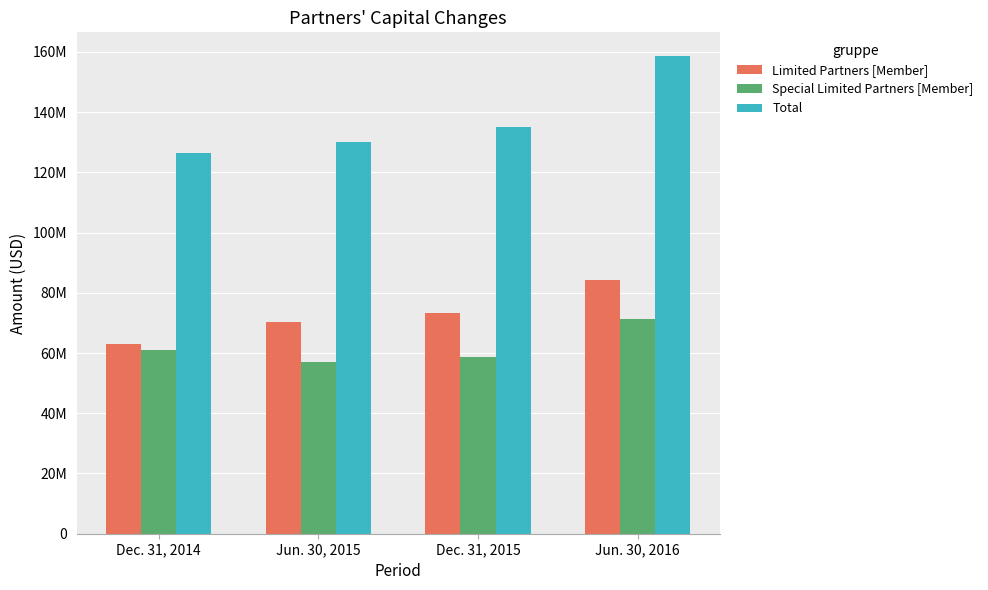

The value of Limited Partners [Member] at Dec. 31, 2015 is 73450219. True or false?

True